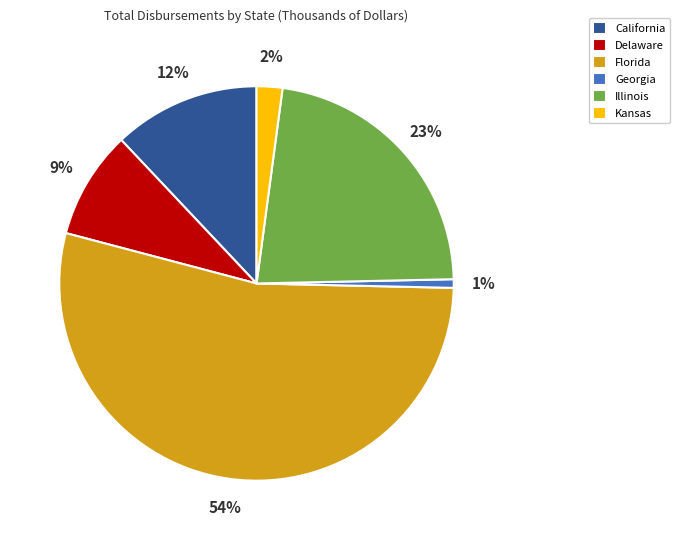

Is it true that Kansas is 2% of the pie?

True